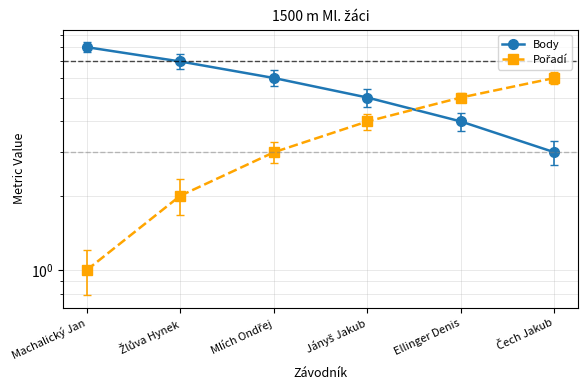

Reading left to right, extract all data points from this chart.

Body: 8	7	6	5	4	3
Pořadí: 1	2	3	4	5	6